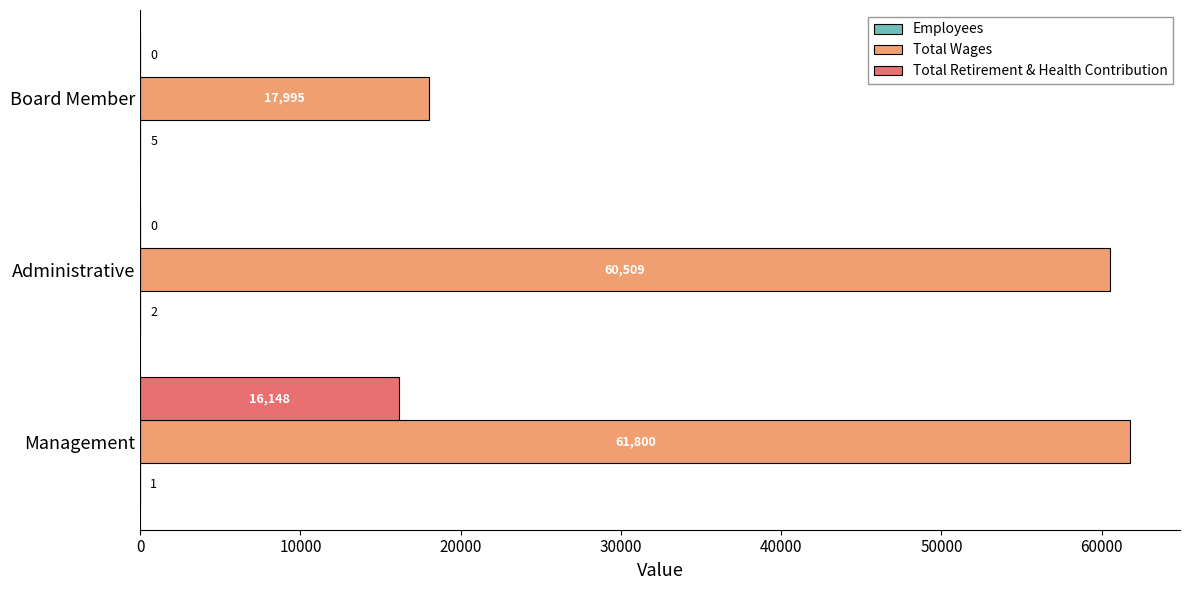

What is the approximate value of Total Wages at Board Member?

17995